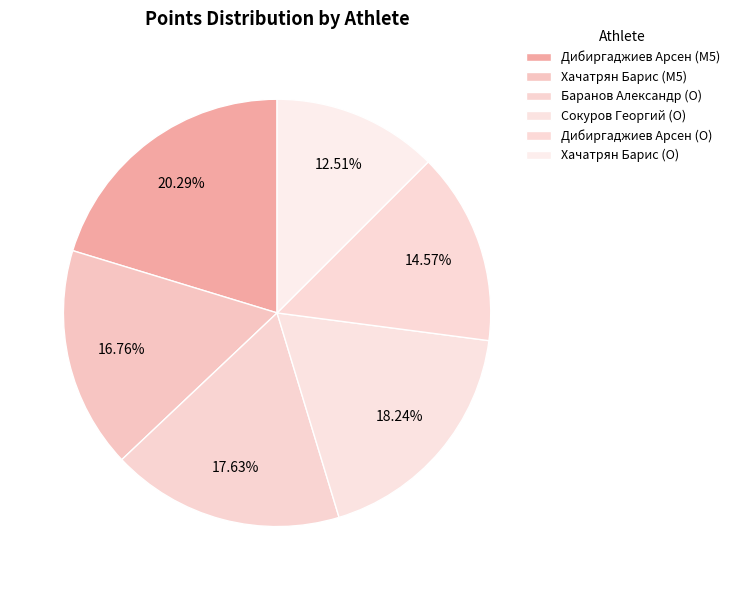

How many slices are in this pie chart?

6